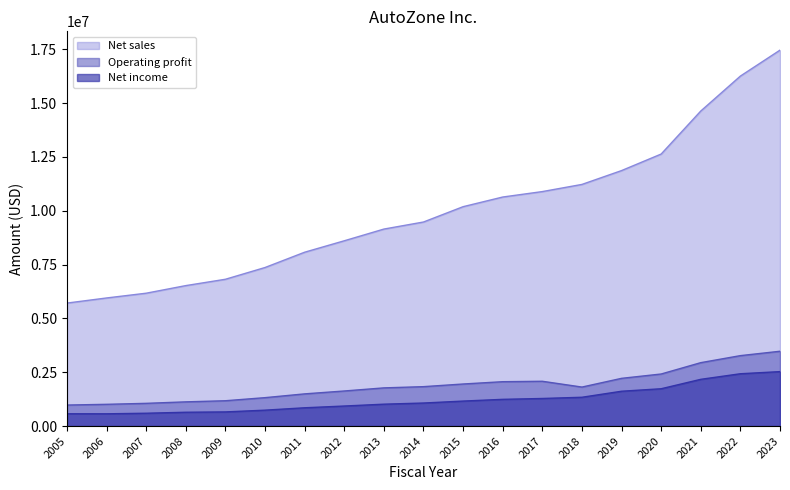

What is the sum of all Net income values?

23136693